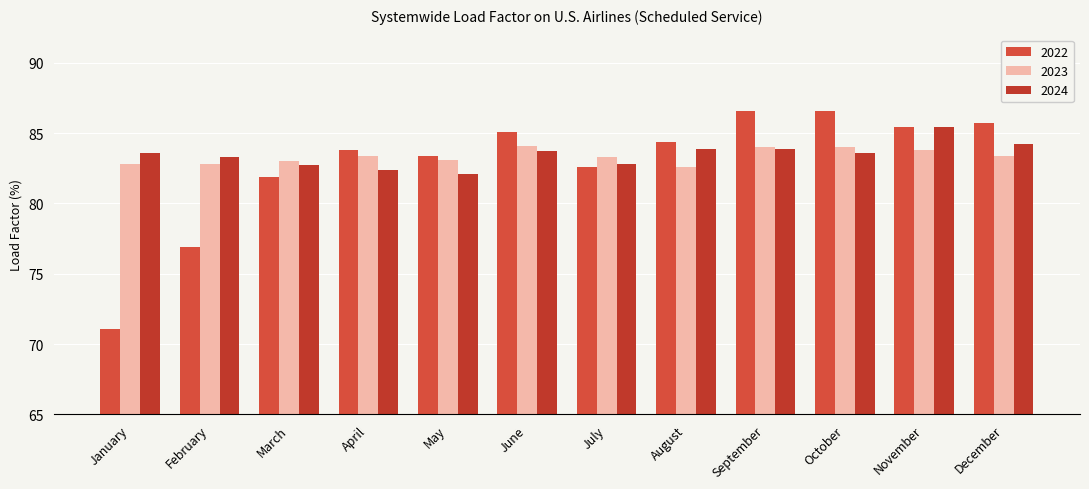

What is the maximum value shown in the chart?

86.6